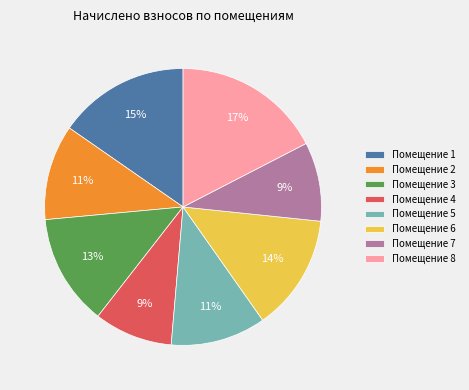

Is the sum of Помещение 8 and Помещение 1 greater than half?

No